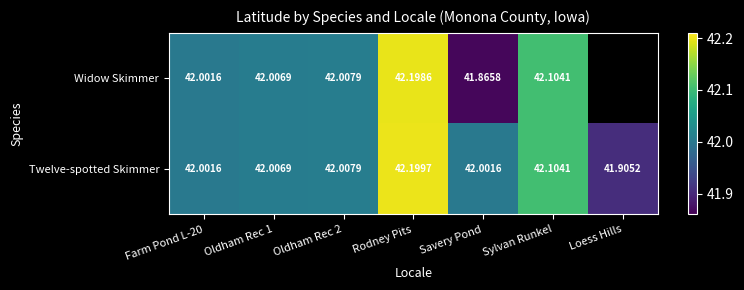

Which series changed the most between Oldham Rec 1 and Rodney Pits?

Twelve-spotted Skimmer